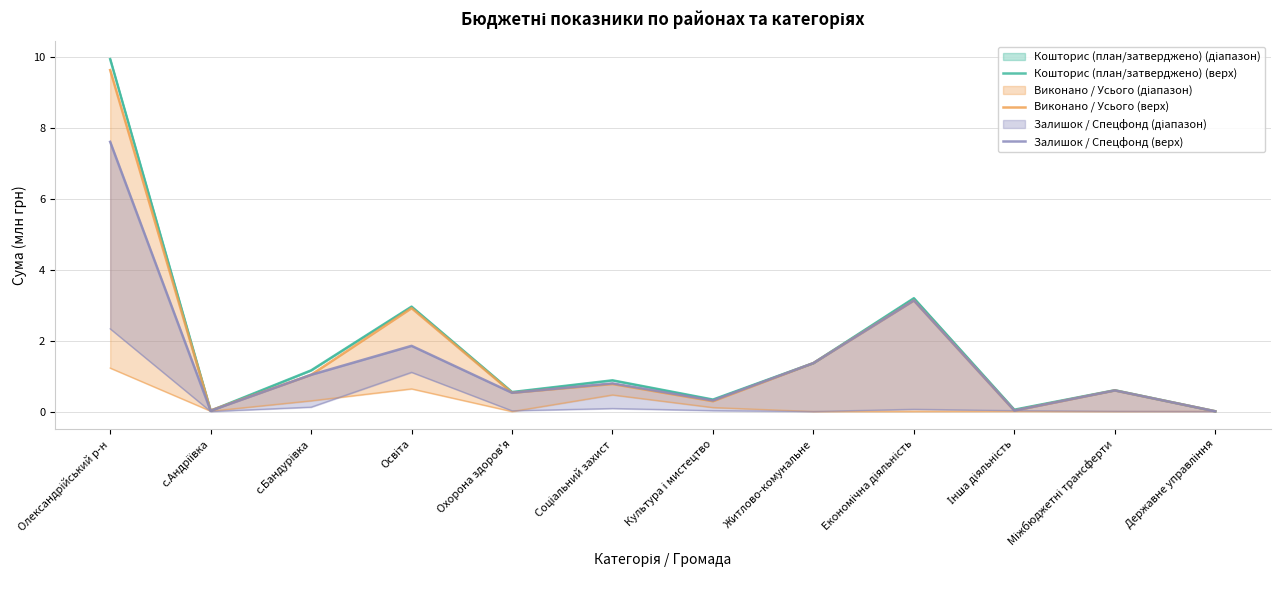

True or false: Кошторис (план/затверджено) (верх) and Залишок / Спецфонд (верх) cross at least once.

False